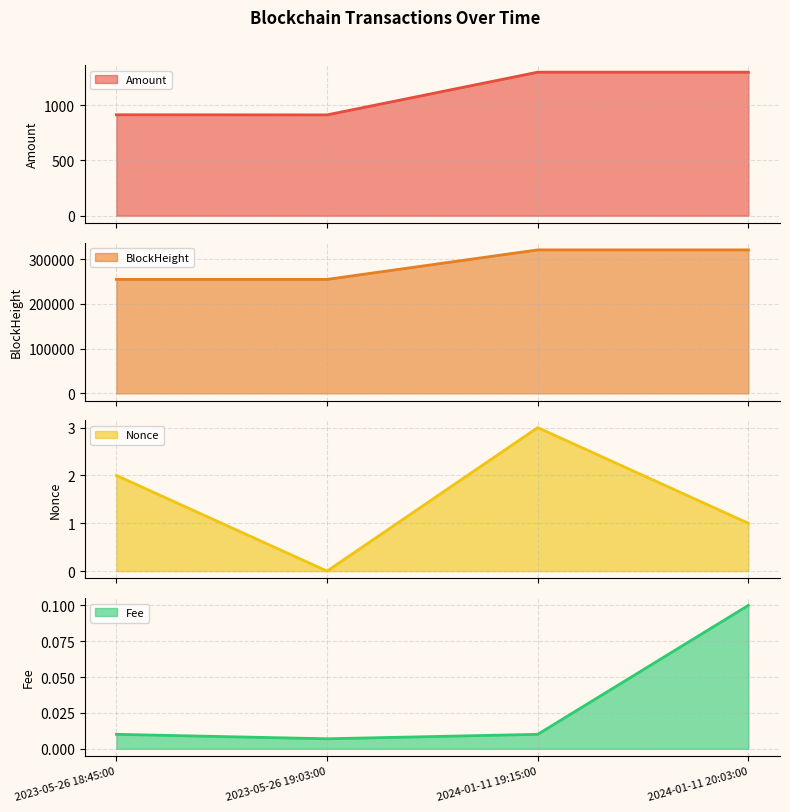

How many Nonce values are between 1 and 3?

3